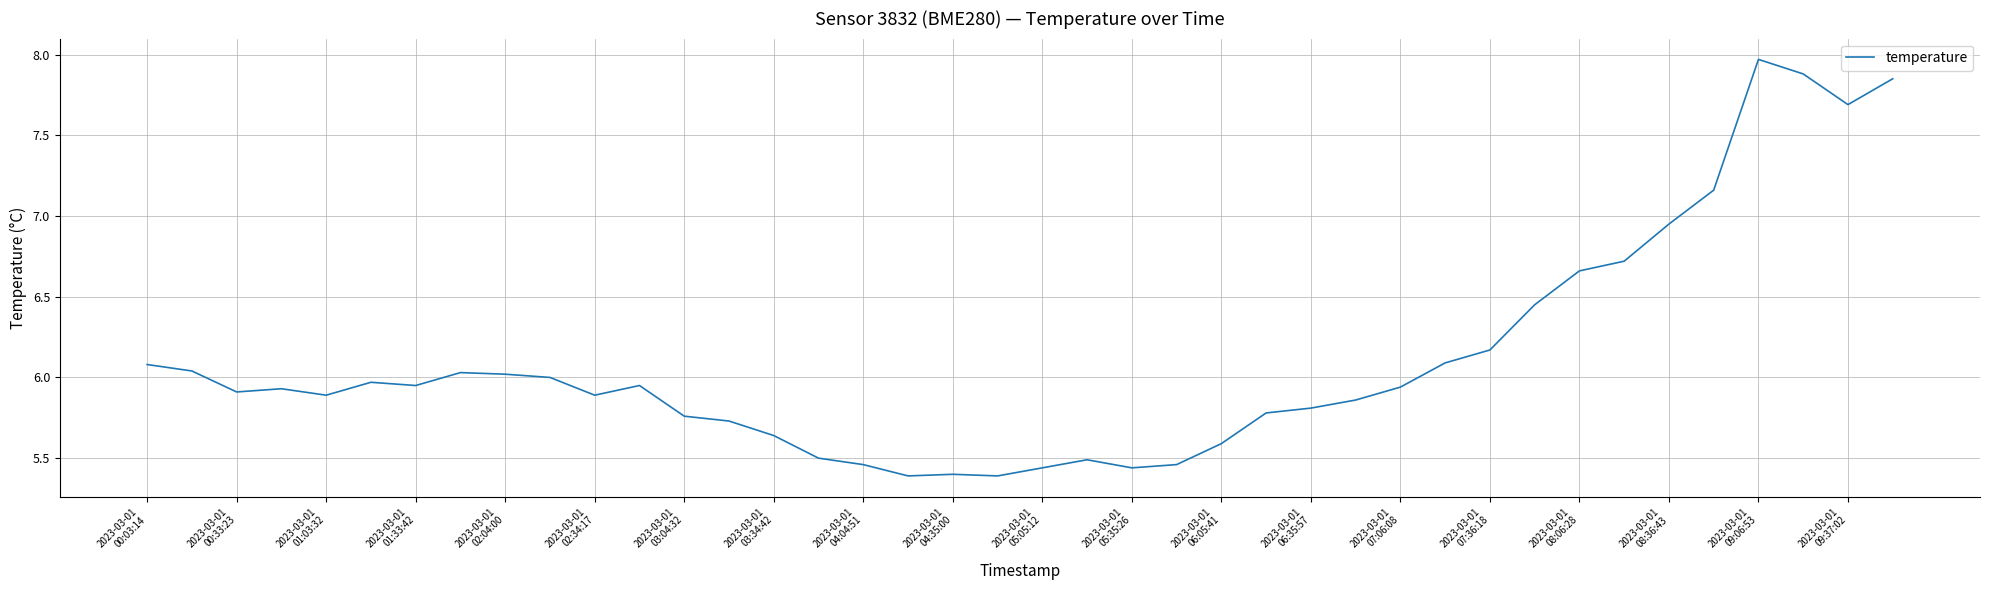

What is the difference between the maximum and minimum values?

2.6